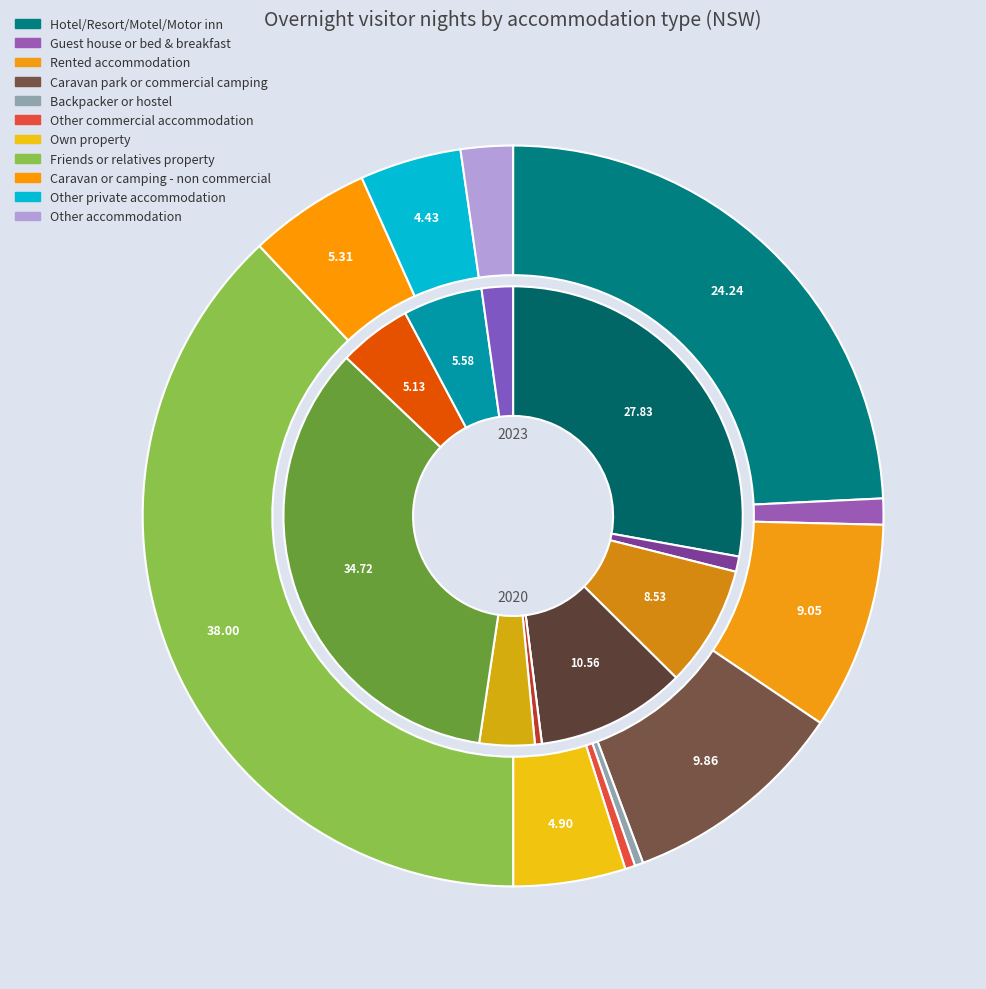

To the nearest percent, what is the average slice percentage?

9%